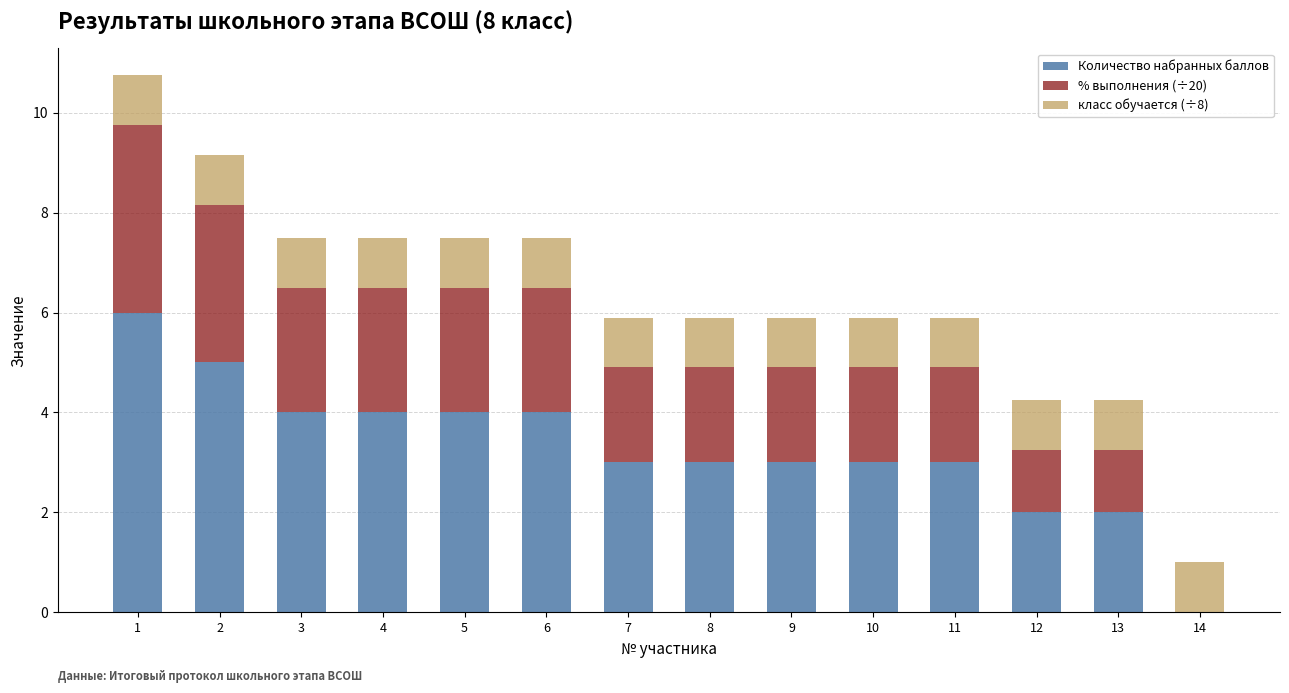

Is it true that Количество набранных баллов equals 2.7 at 13?

False